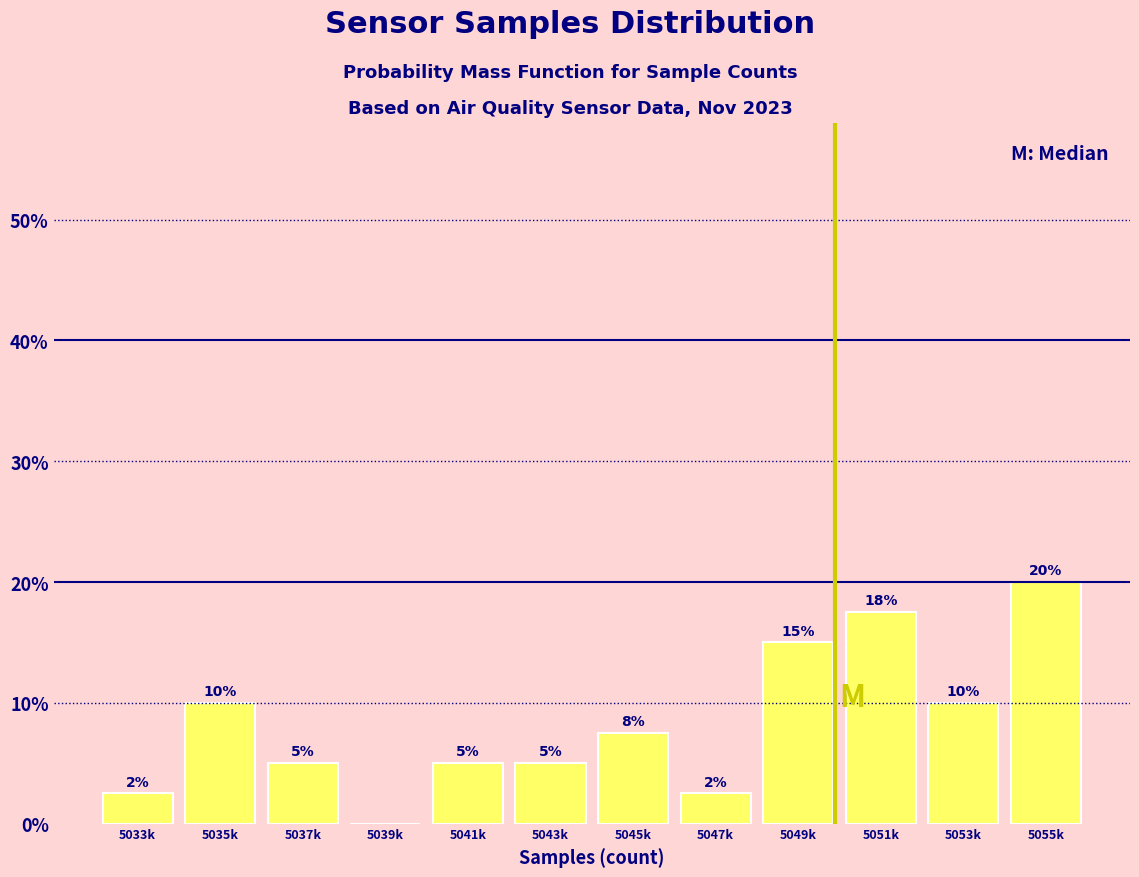

What is the maximum value shown in the chart?

20.0